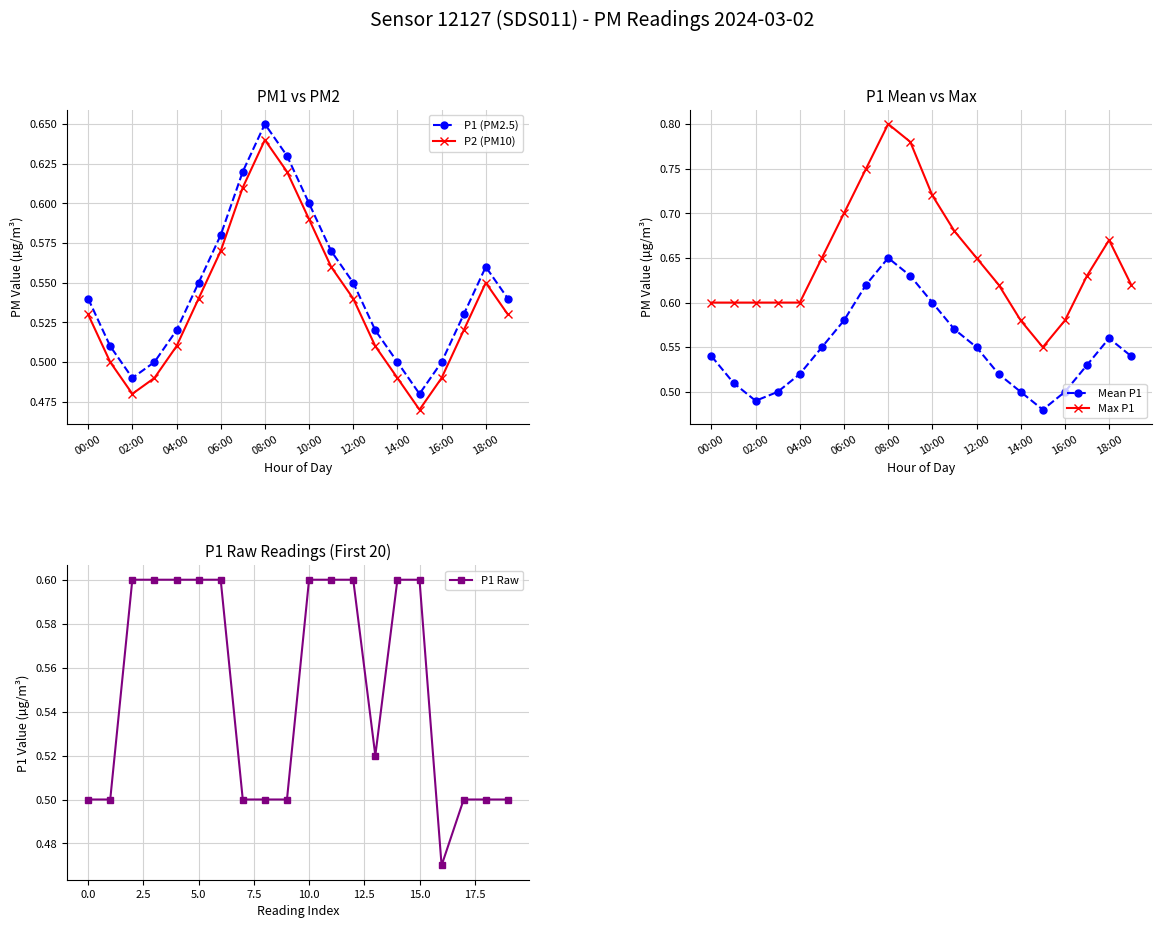

How many P1 (PM2.5) values are between 0 and 1?

20